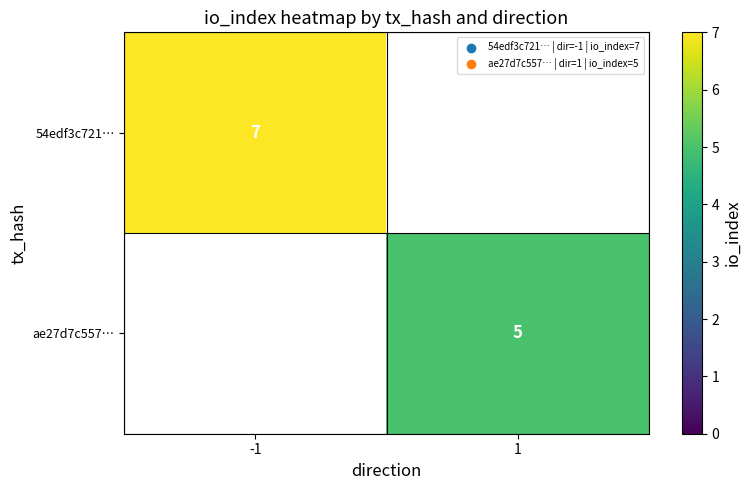

The value of 54edf3c721… at -1 is 7. True or false?

True